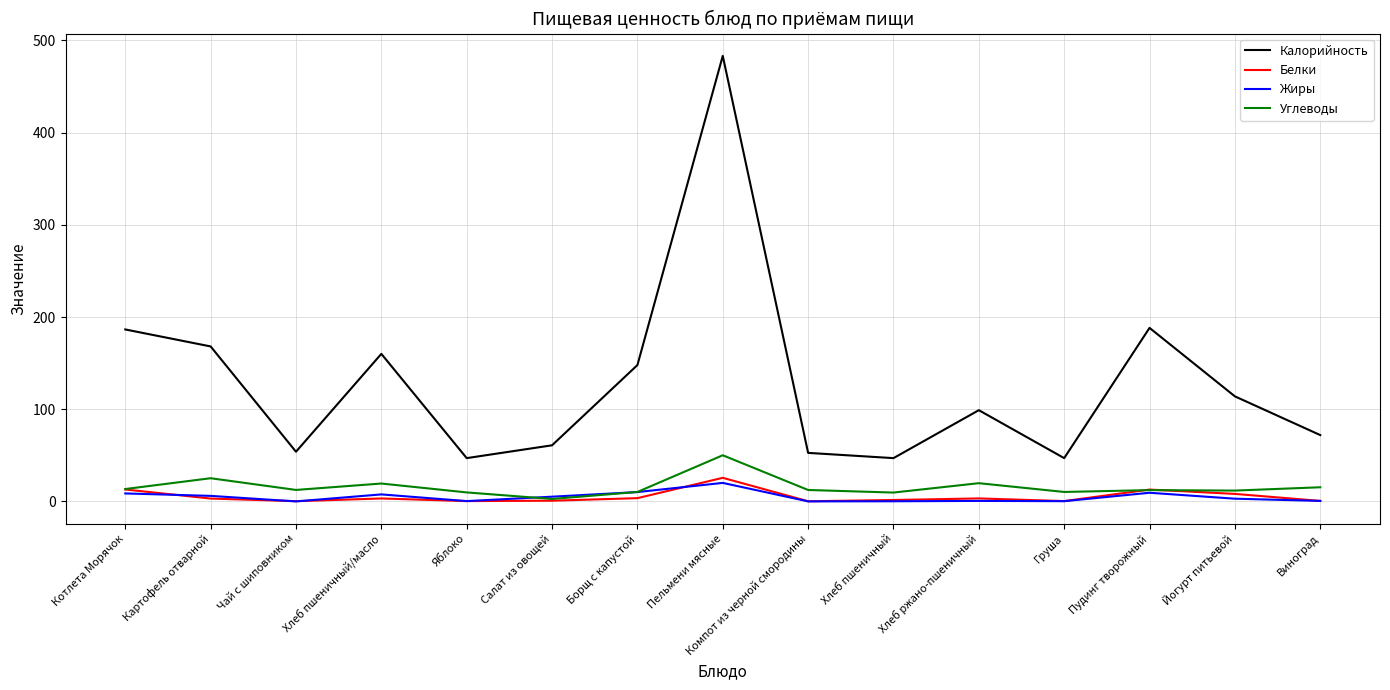

The value of Калорийность at Яблоко is 12.1. True or false?

False